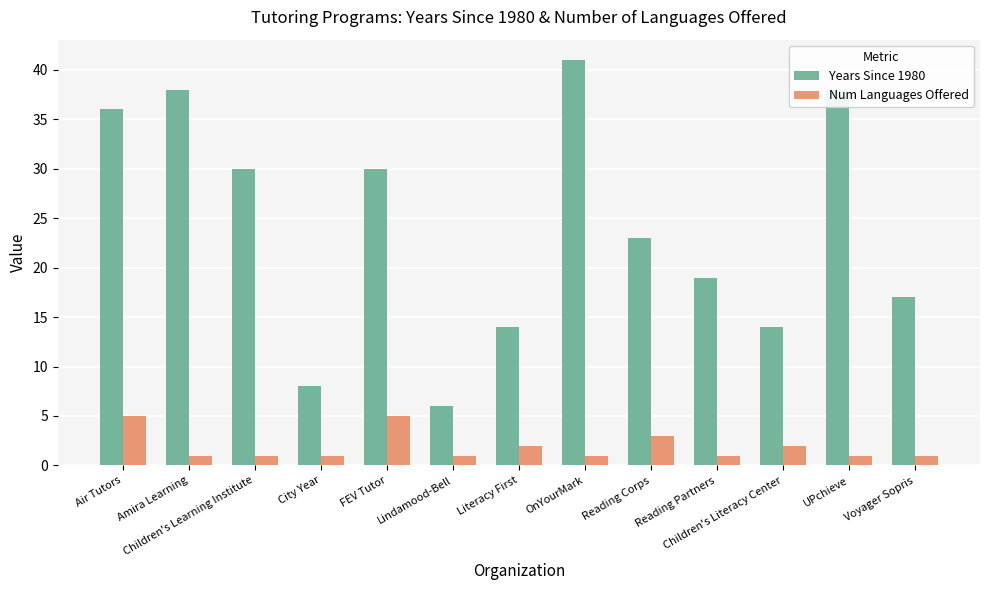

Which series has the largest total across all categories?

Years Since 1980